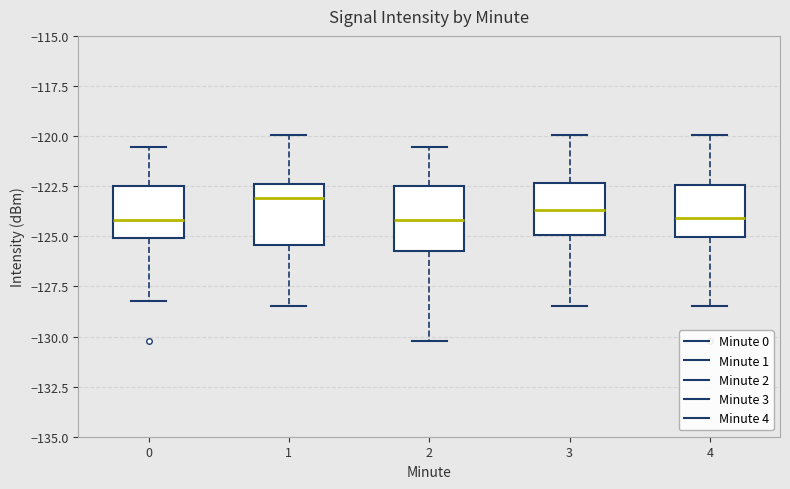

Which box has the highest median line?

1